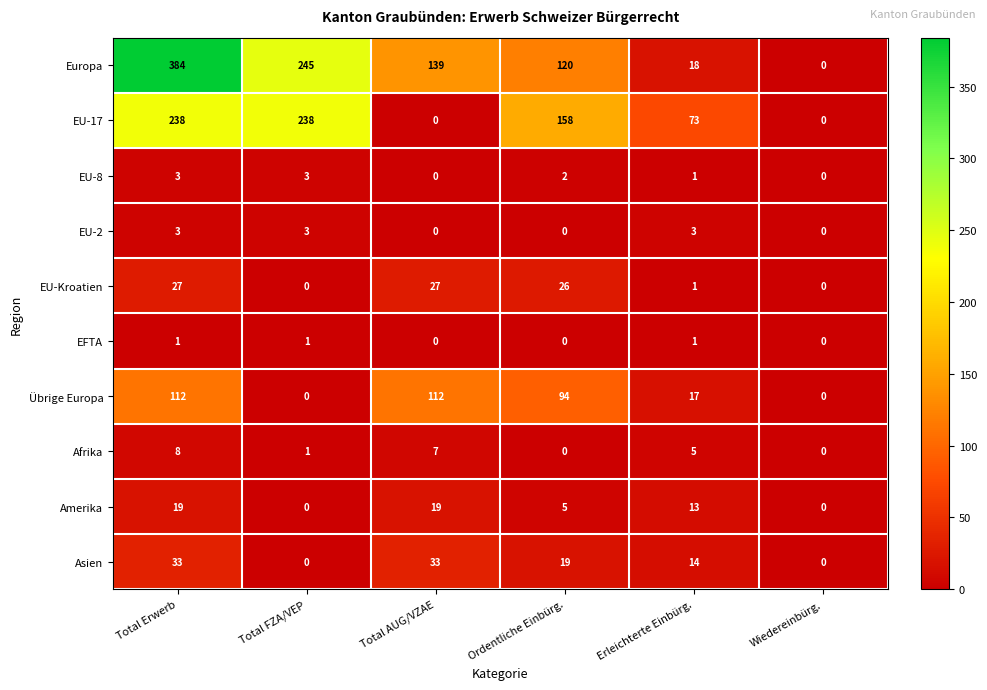

At which category is the sum across all series the highest?

Total Erwerb